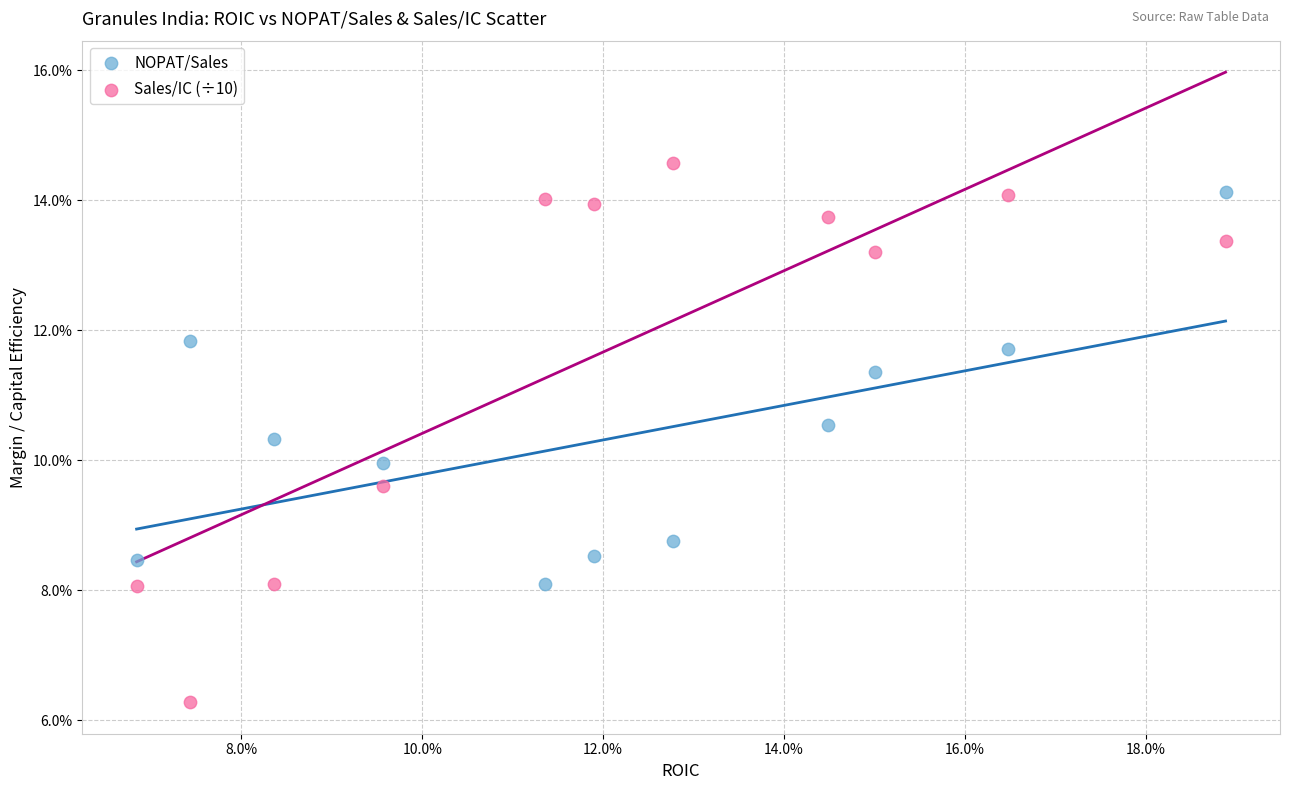

Which series contains the highest Y value?

Sales/IC (÷10)